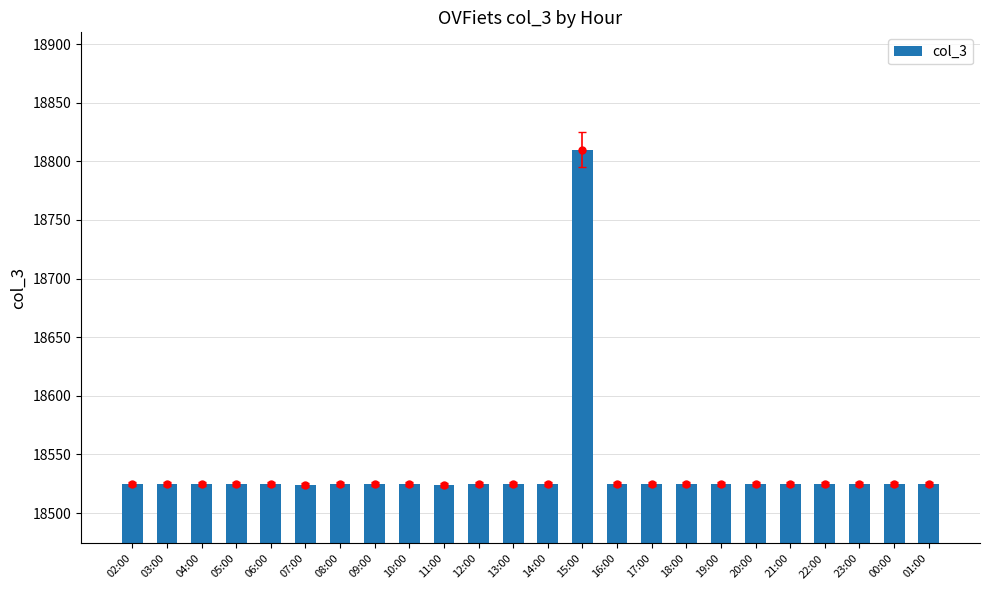

Read the value at 18:00, to the nearest 50.

18500